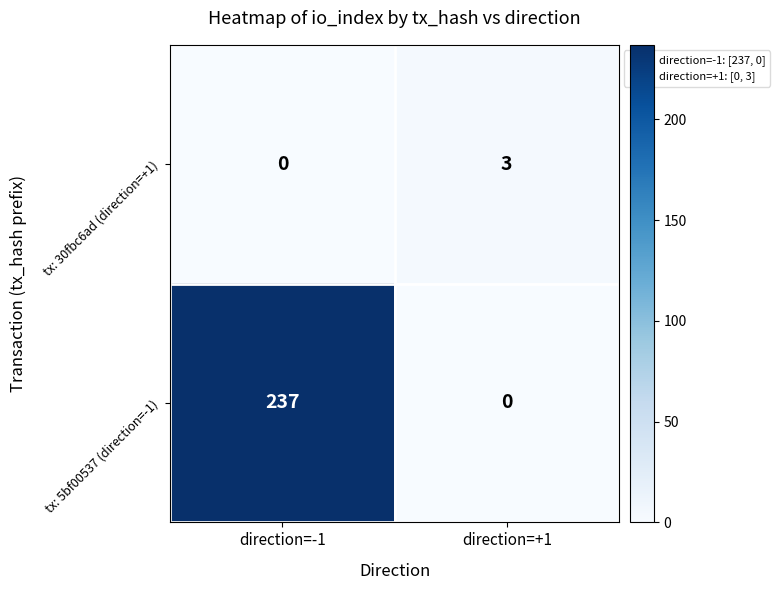

Is it true that tx: 5bf00537 (direction=-1) equals 366 at direction=-1?

False